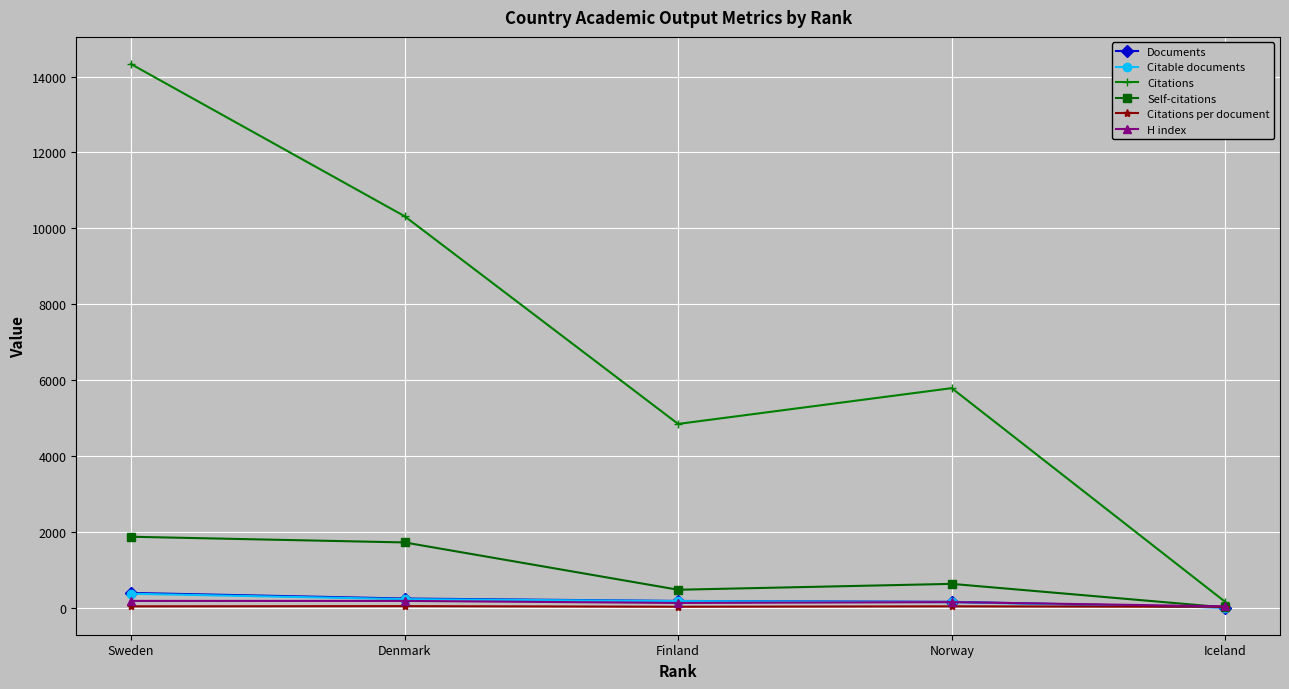

What is the sum of the Self-citations values at Sweden and Iceland?

1880.0